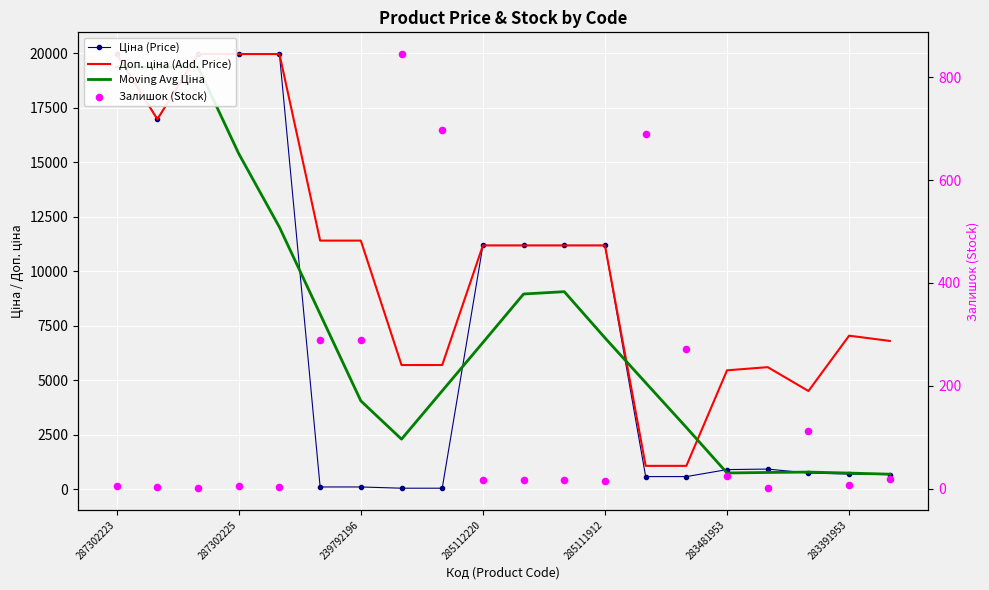

What are all the series names shown in the legend?

Ціна (Price), Доп. ціна (Add. Price), Moving Avg Ціна, Залишок (Stock)